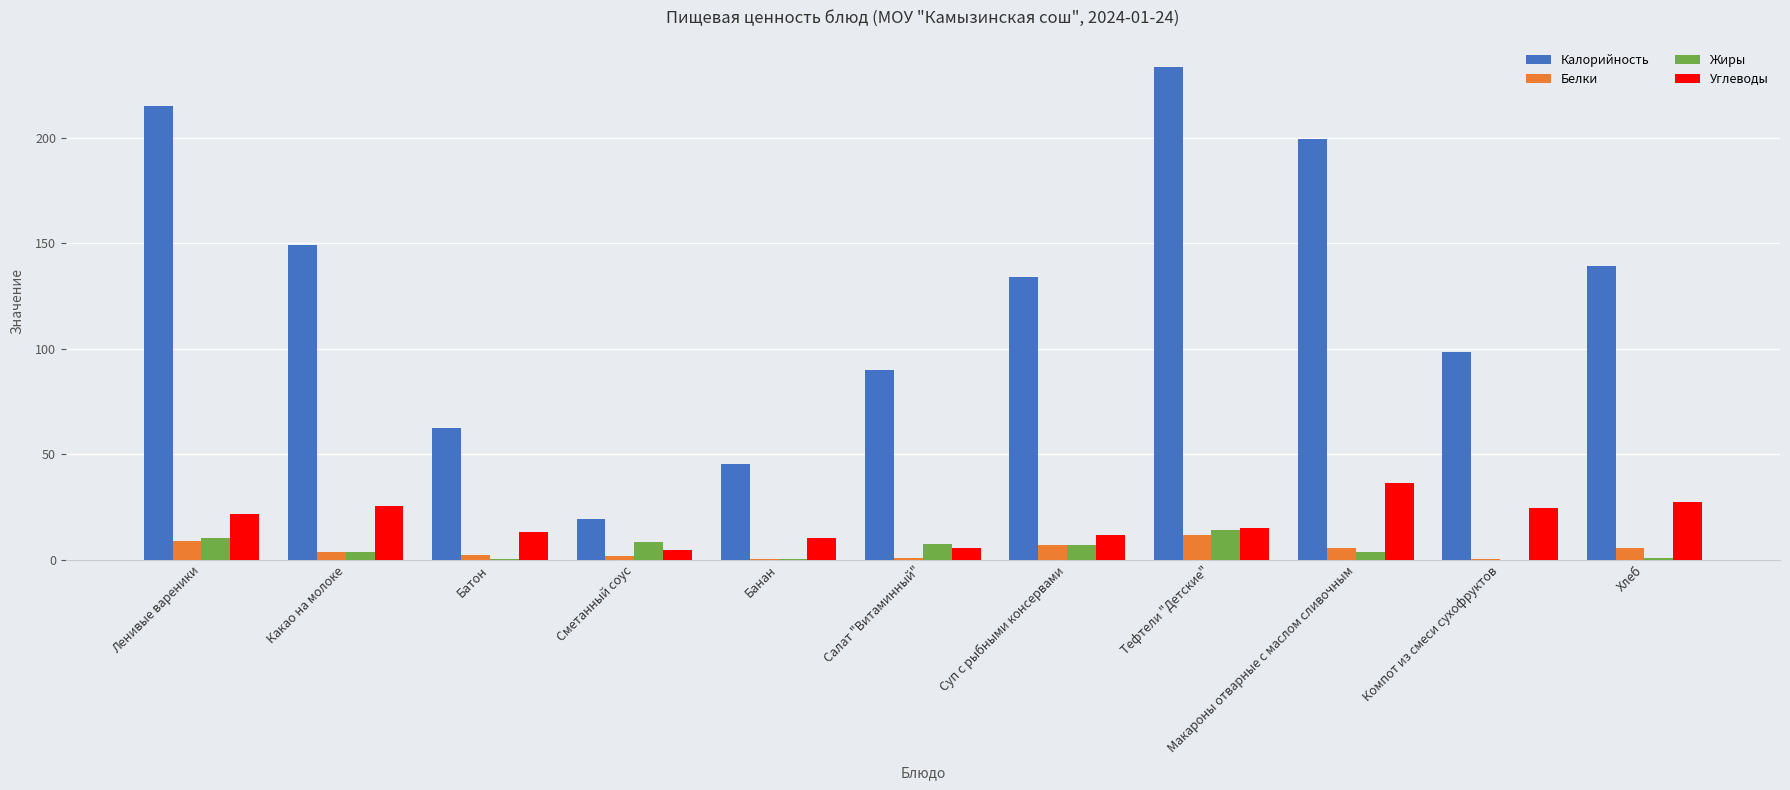

At which category does the chart reach its peak across all series?

Тефтели "Детские"